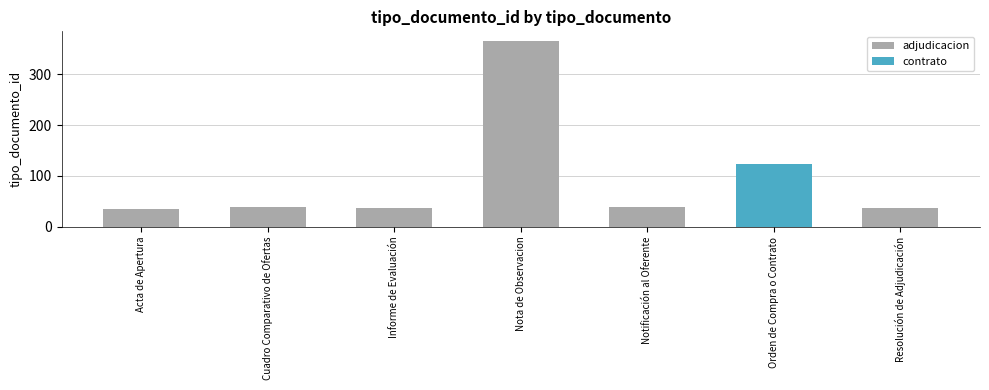

What is the average value of the adjudicacion series?

92